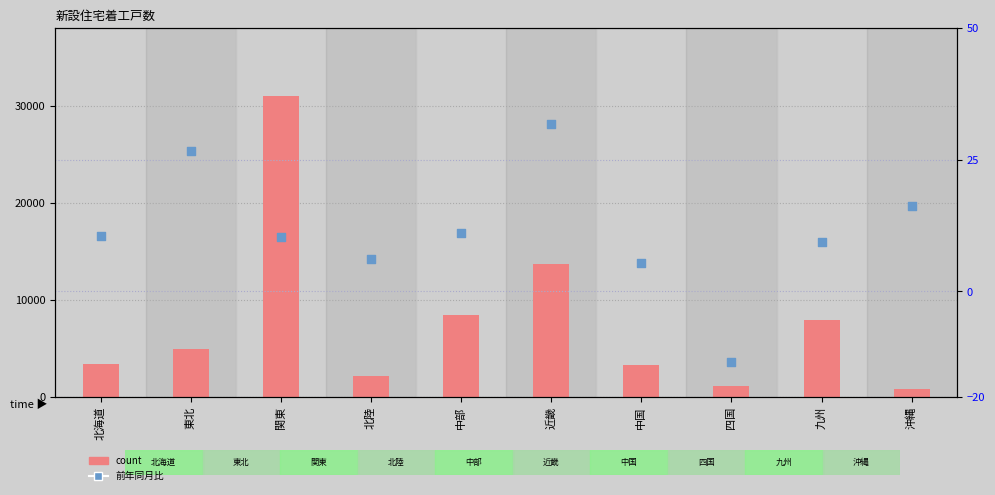

What are all the series names shown in the legend?

count, 前年同月比